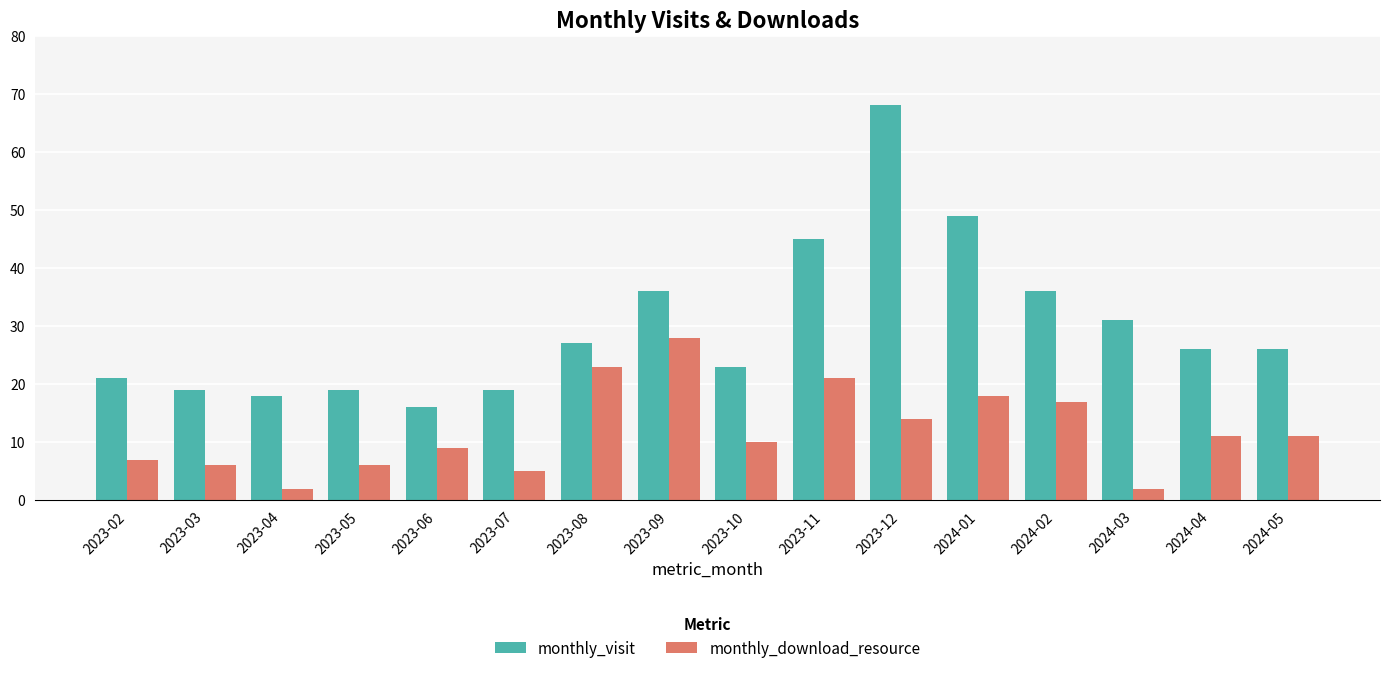

What are all the series names shown in the legend?

monthly_visit, monthly_download_resource